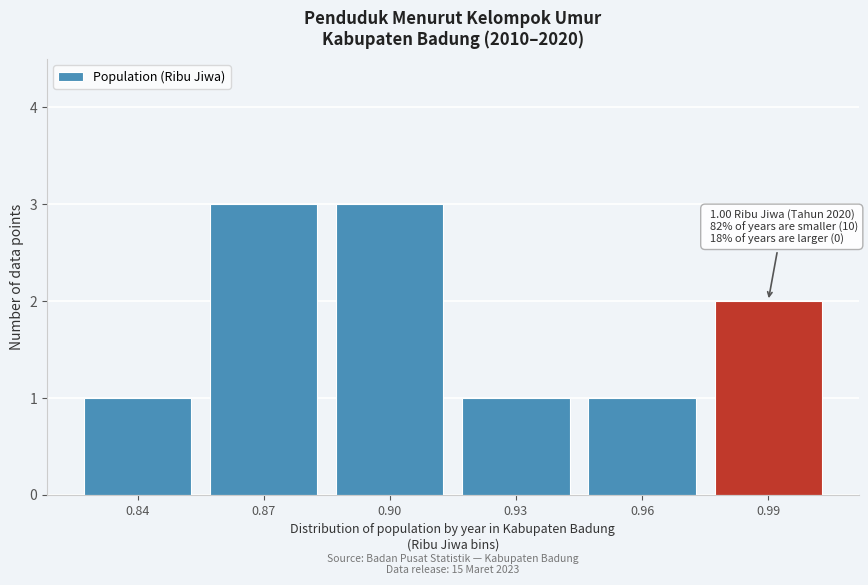

Reading right to left, transcribe all the data shown in this chart.

2	1	1	3	3	1